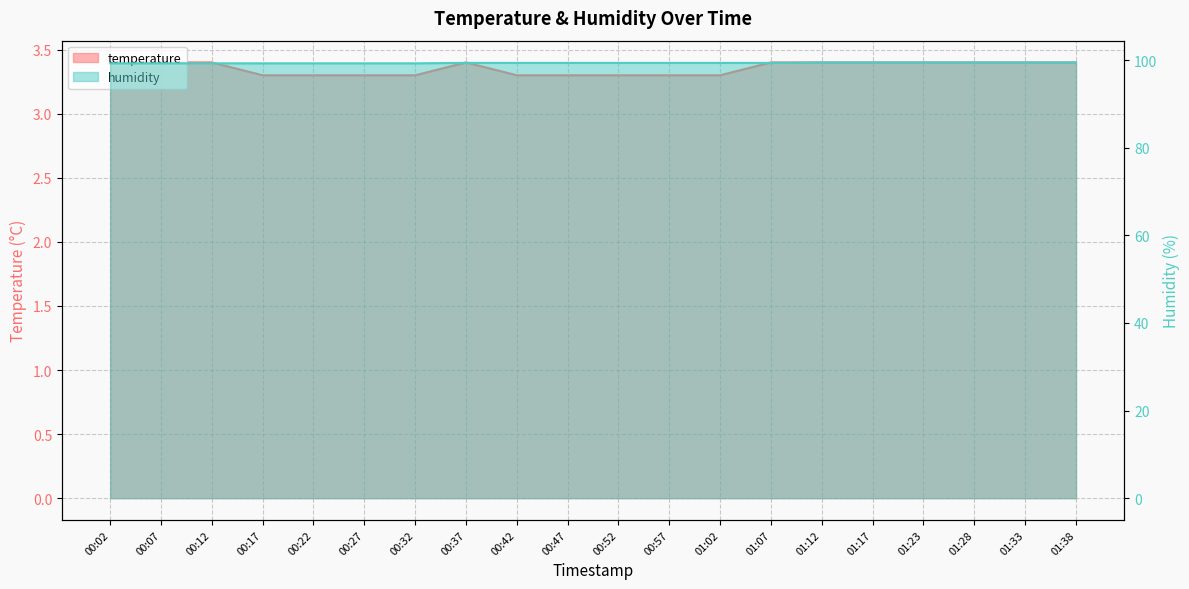

True or false: humidity and temperature cross at least once.

False